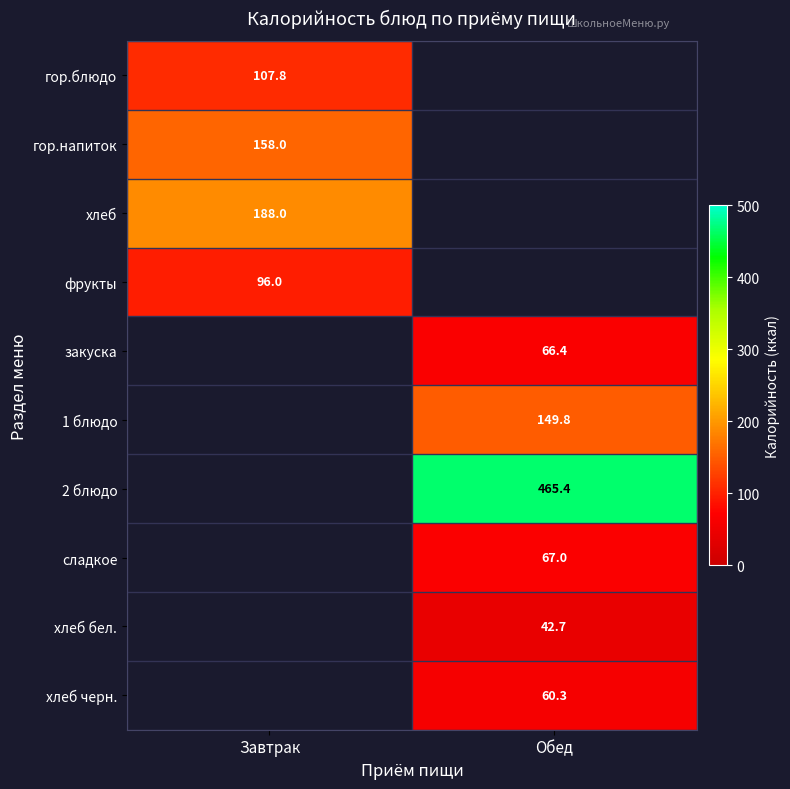

Is the value of хлеб at Завтрак greater than the value of гор.блюдо at Завтрак?

Yes